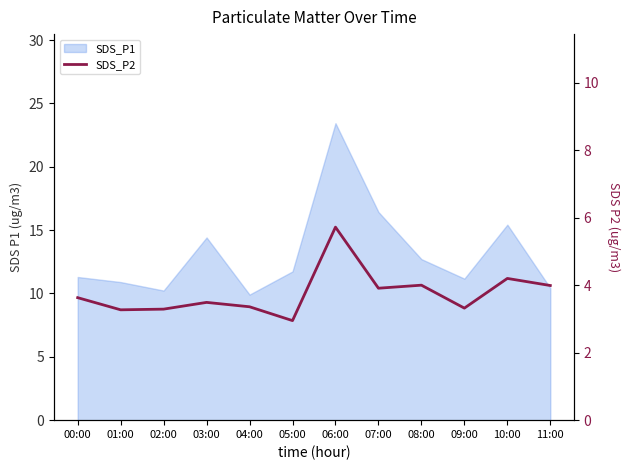

What is the smallest value displayed?

3.0